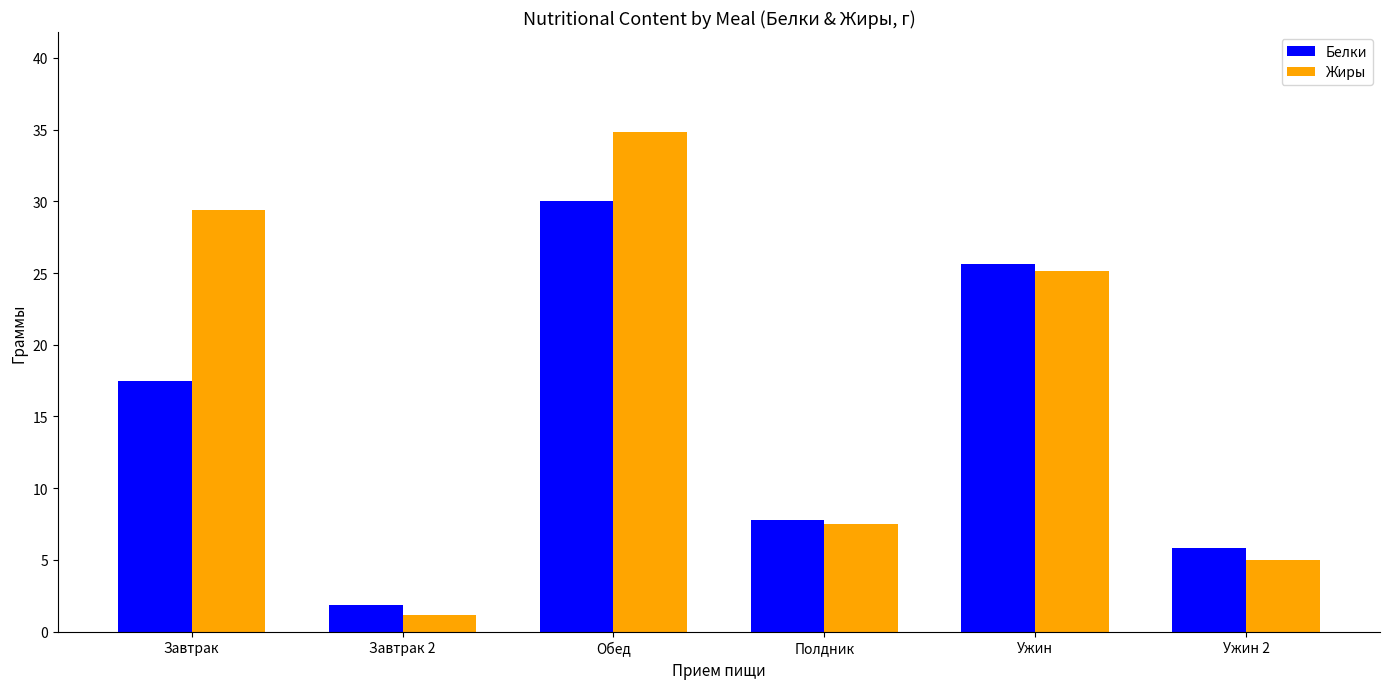

Is it true that Белки equals 17.1 at Ужин?

False